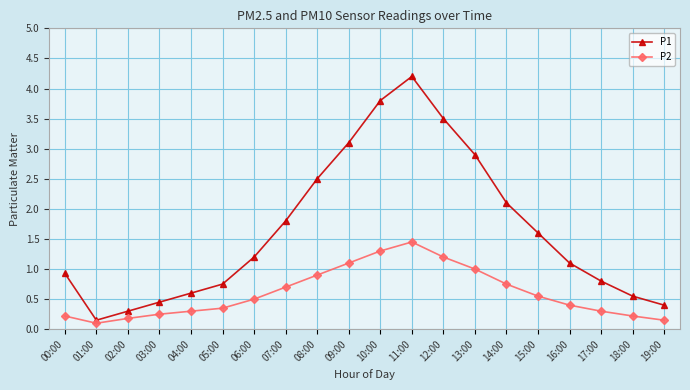

At which label is P1 closest to 2?

14:00